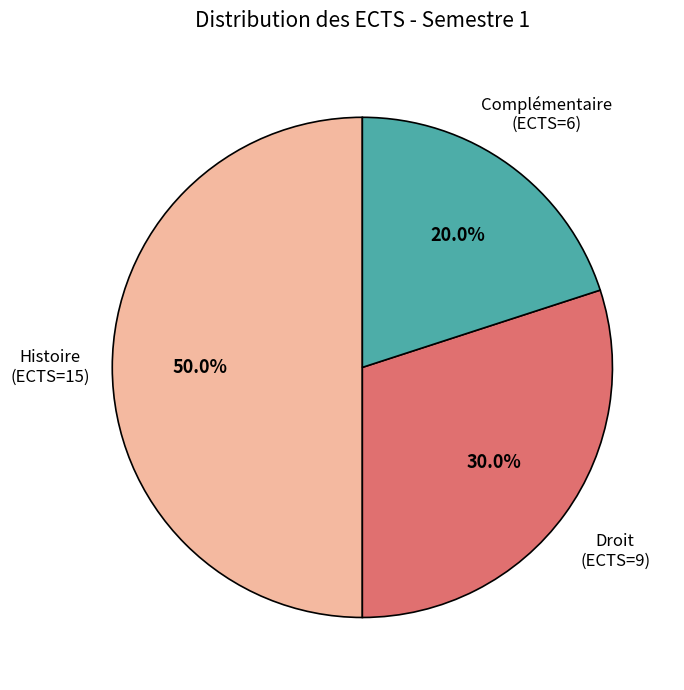

Is the sum of Complémentaire (ECTS=6) and Histoire (ECTS=15) greater than half?

Yes